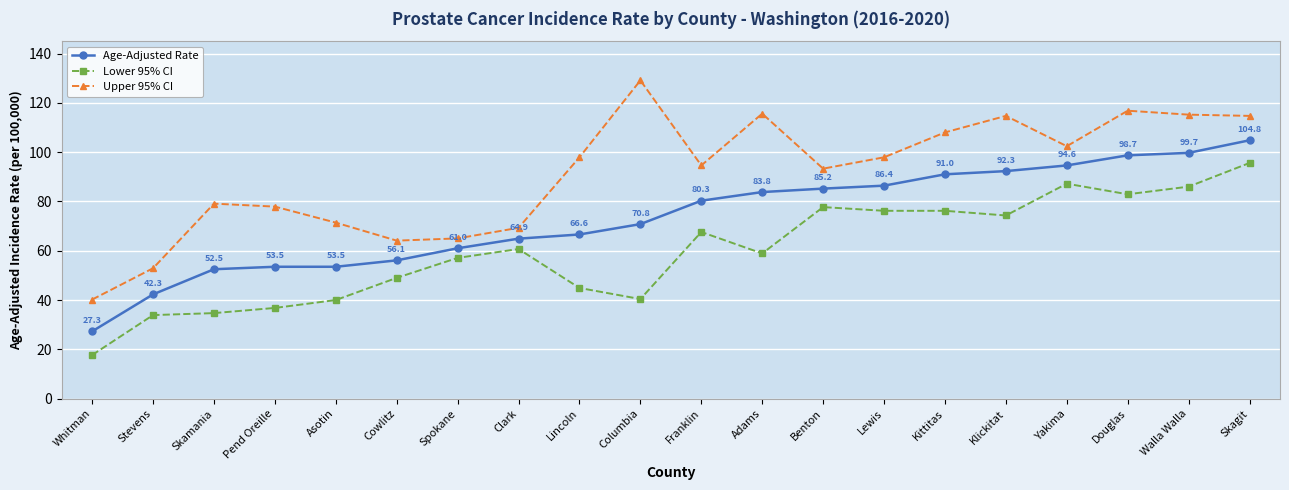

Rank the series at Skagit from lowest to highest value.

Lower 95% CI, Age-Adjusted Rate, Upper 95% CI